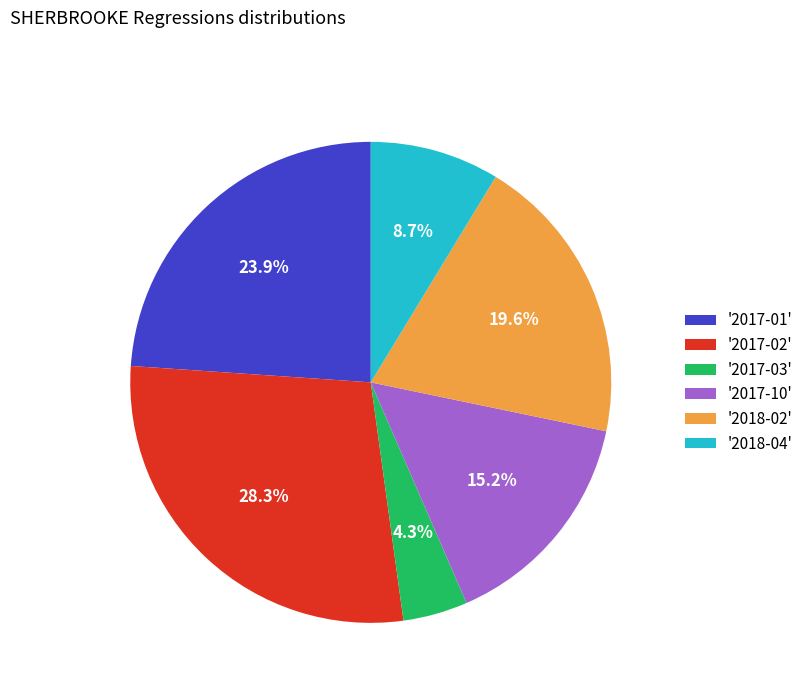

Rank the categories by value from highest to lowest.

'2017-02', '2017-01', '2018-02', '2017-10', '2018-04', '2017-03'